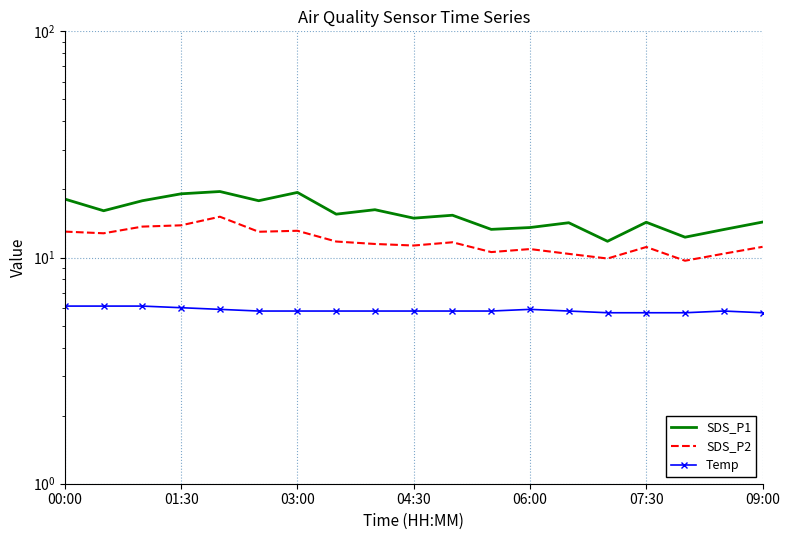

The value of SDS_P1 at 06:00 is 22.9. True or false?

False